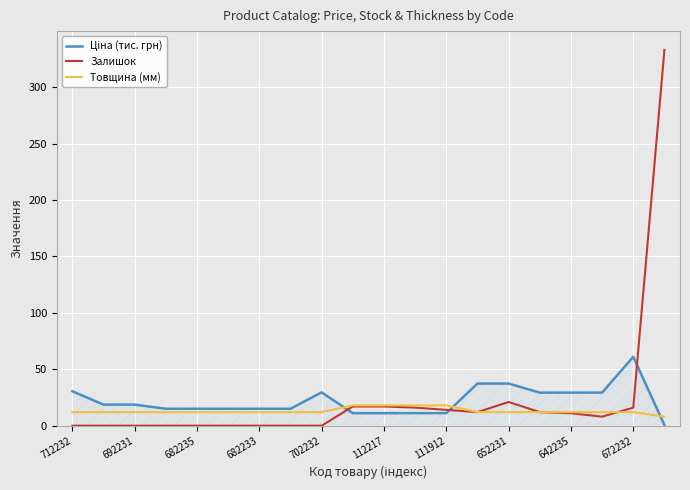

What is the highest value of the Залишок series?

333.0